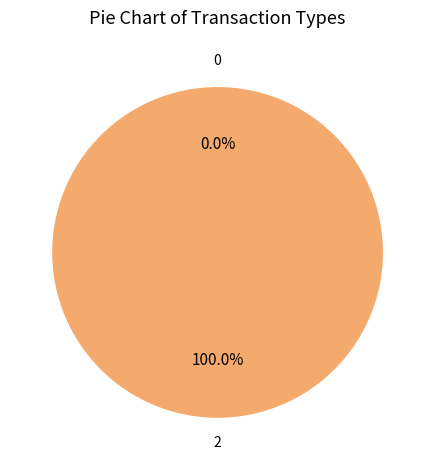

Combined, what portion of the pie is Regular and Vote?

100.0%